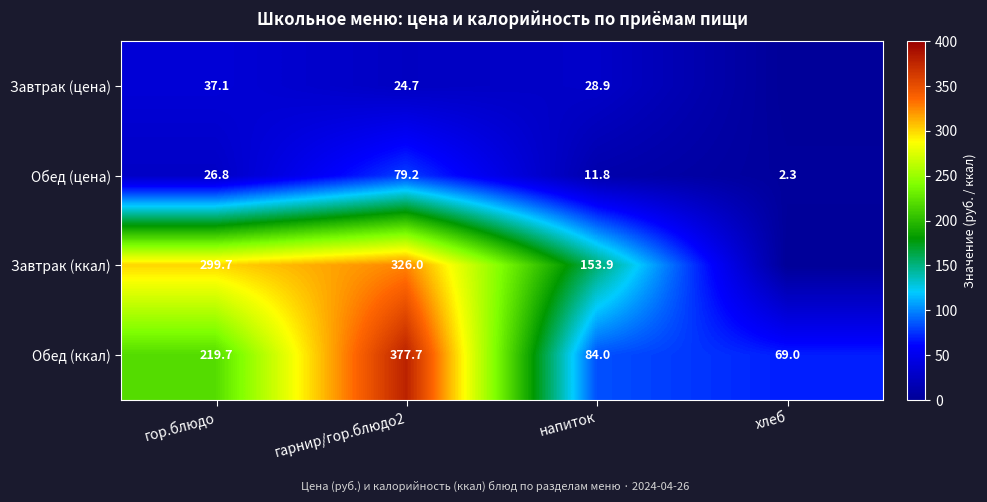

Is the value of Обед (цена) at хлеб greater than the value of Обед (ккал) at гарнир/гор.блюдо2?

No